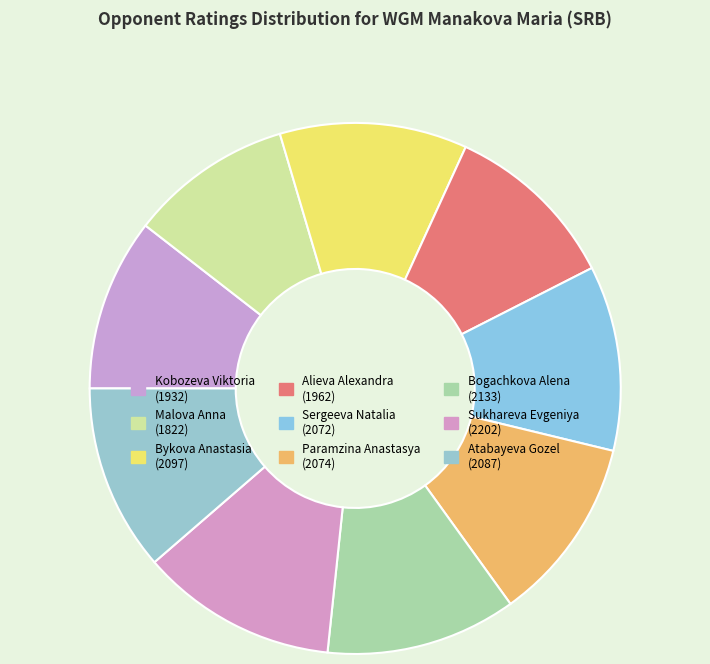

True or false: Kobozeva Viktoria accounts for 11% of the total.

True